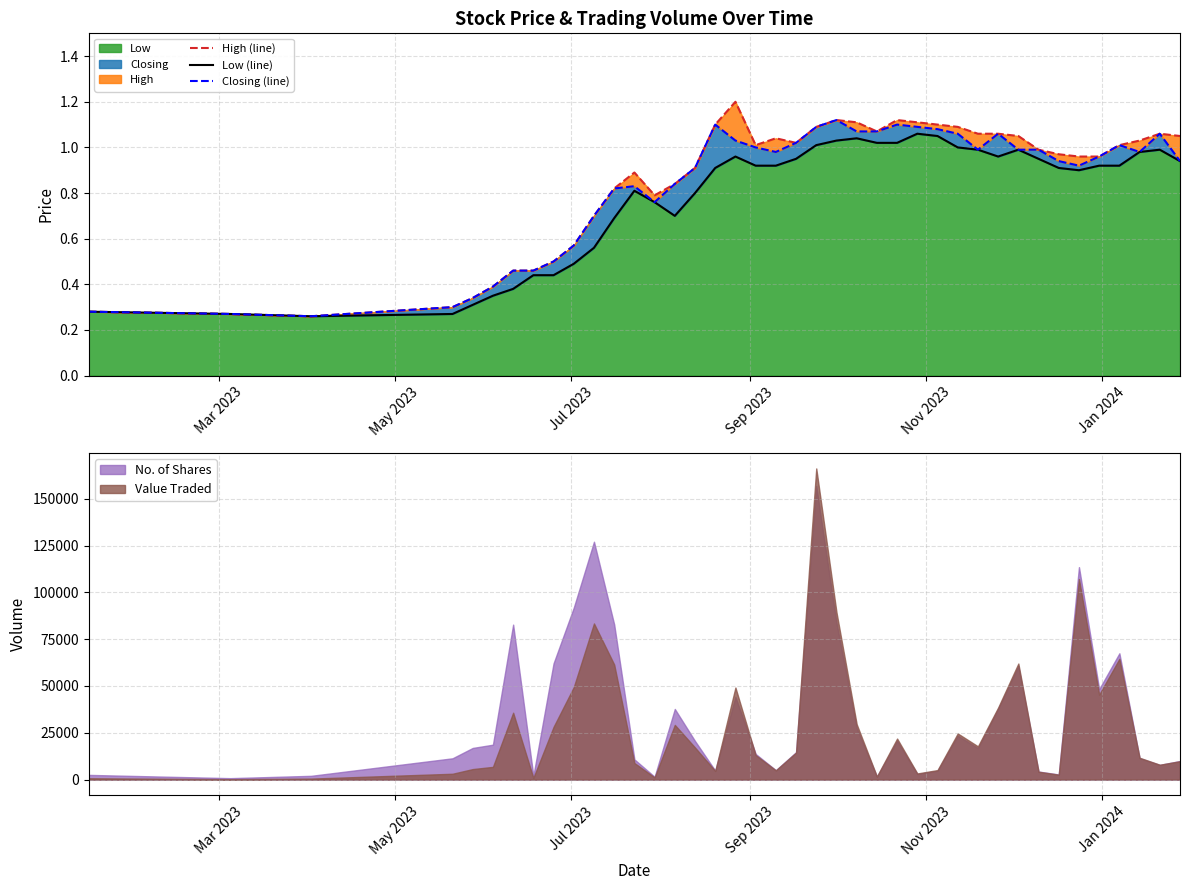

What is the difference between the second highest and second lowest values in the High (line) series?

0.9